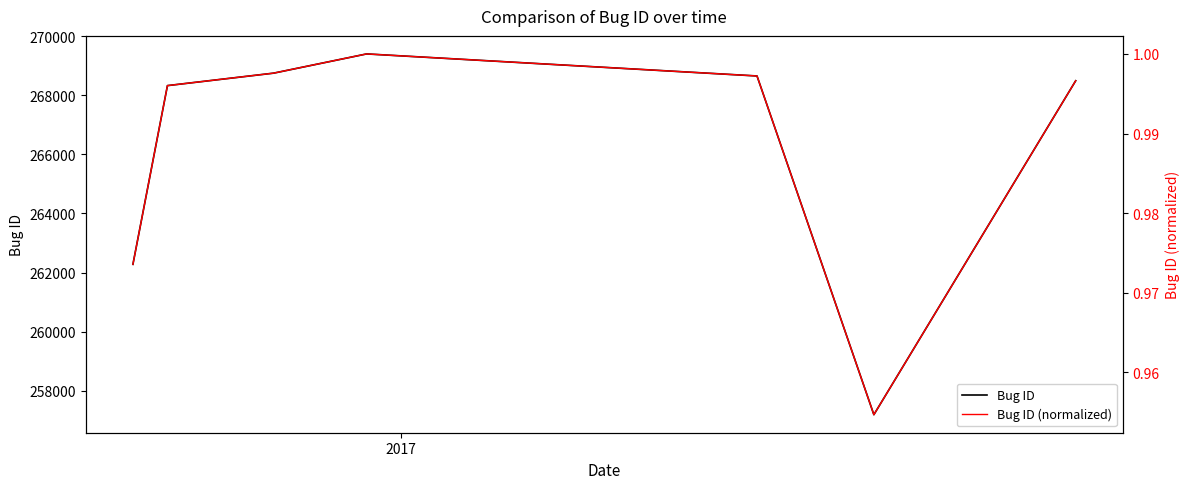

How many interior local valleys does the Bug ID series have?

1